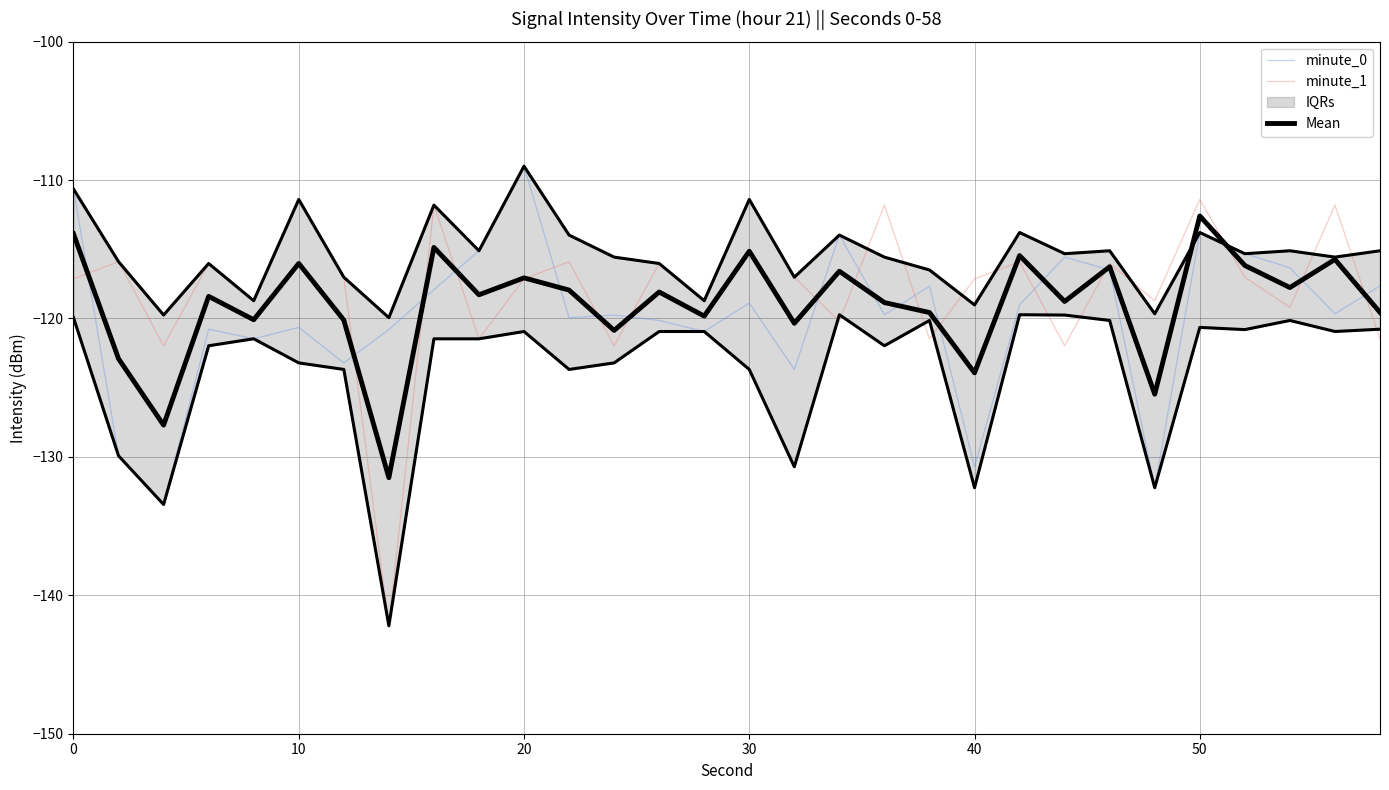

True or false: minute_1 has a value of -115.9 at 10.

True